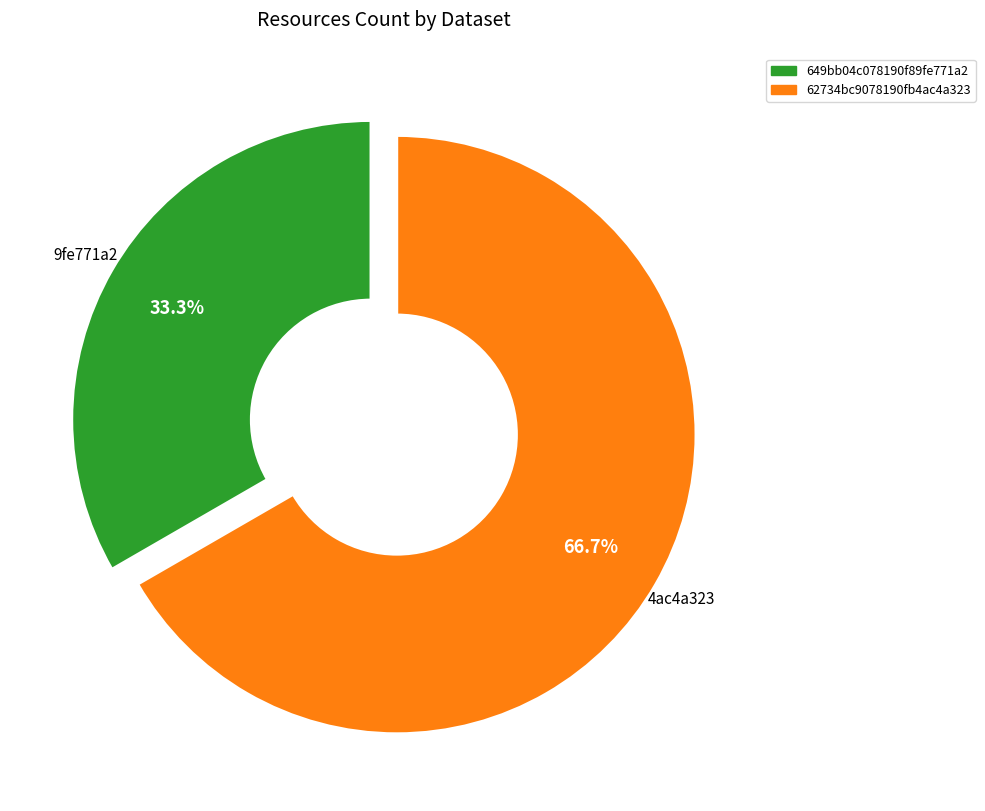

Count the number of slices in the pie.

2